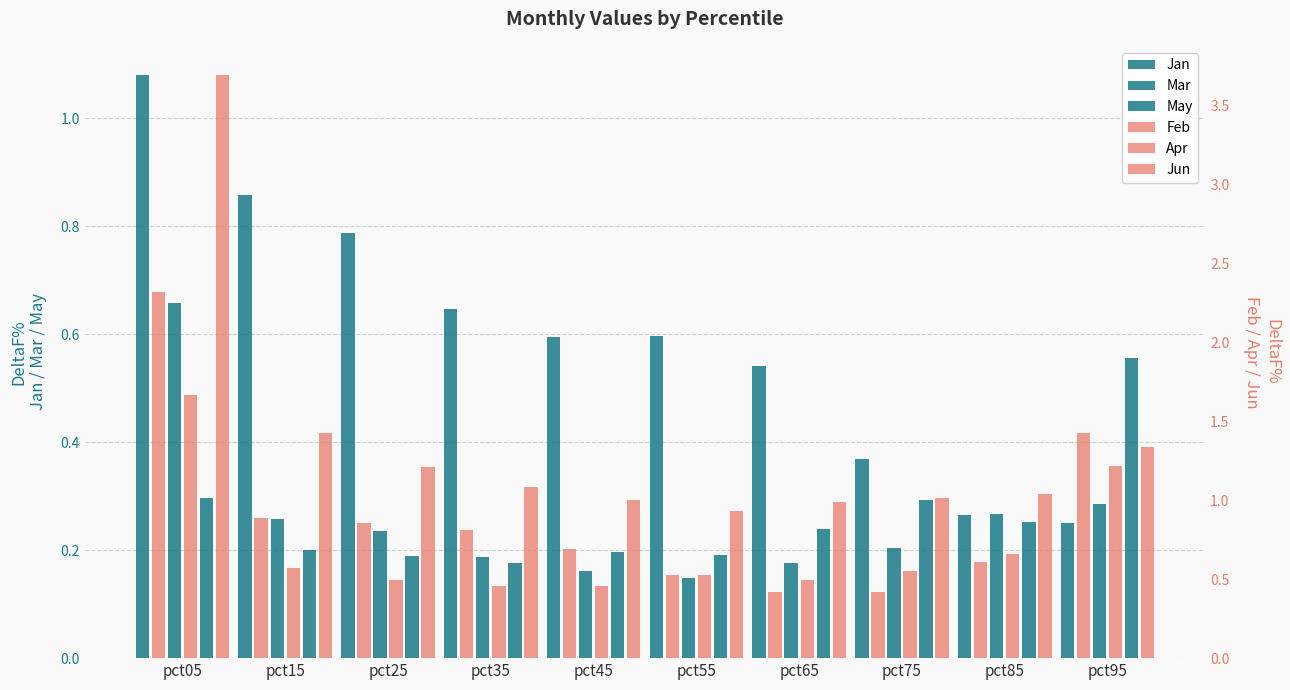

Reading right to left, list all the values displayed in this chart.

Jan: 0.2	0.3	0.4	0.5	0.6	0.6	0.6	0.8	0.9	1.1
Mar: 0.3	0.3	0.2	0.2	0.1	0.2	0.2	0.2	0.3	0.7
May: 0.6	0.3	0.3	0.2	0.2	0.2	0.2	0.2	0.2	0.3
Feb: 1.4	0.6	0.4	0.4	0.5	0.7	0.8	0.9	0.9	2.3
Apr: 1.2	0.7	0.6	0.5	0.5	0.5	0.5	0.5	0.6	1.7
Jun: 1.3	1.0	1.0	1.0	0.9	1.0	1.1	1.2	1.4	3.7